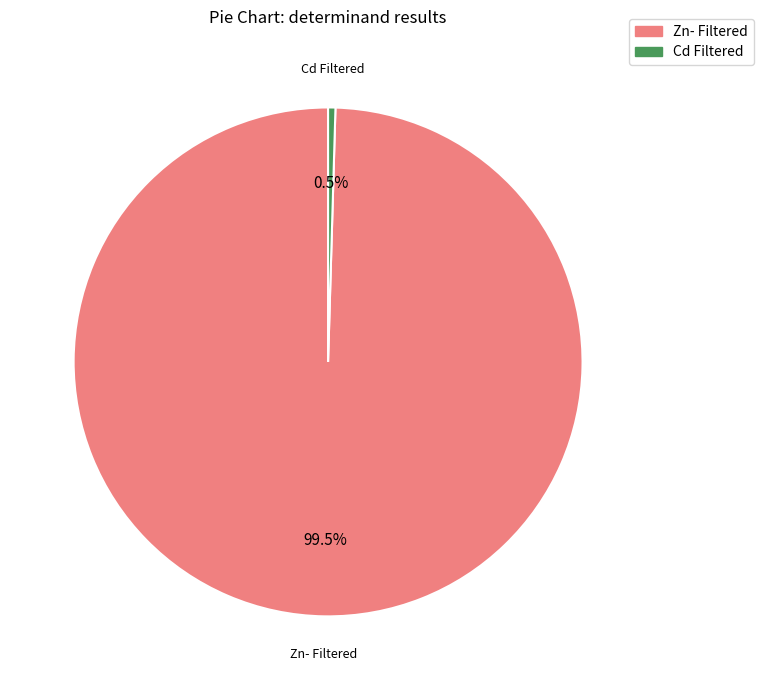

Does Zn- Filtered represent more than half of the total?

Yes